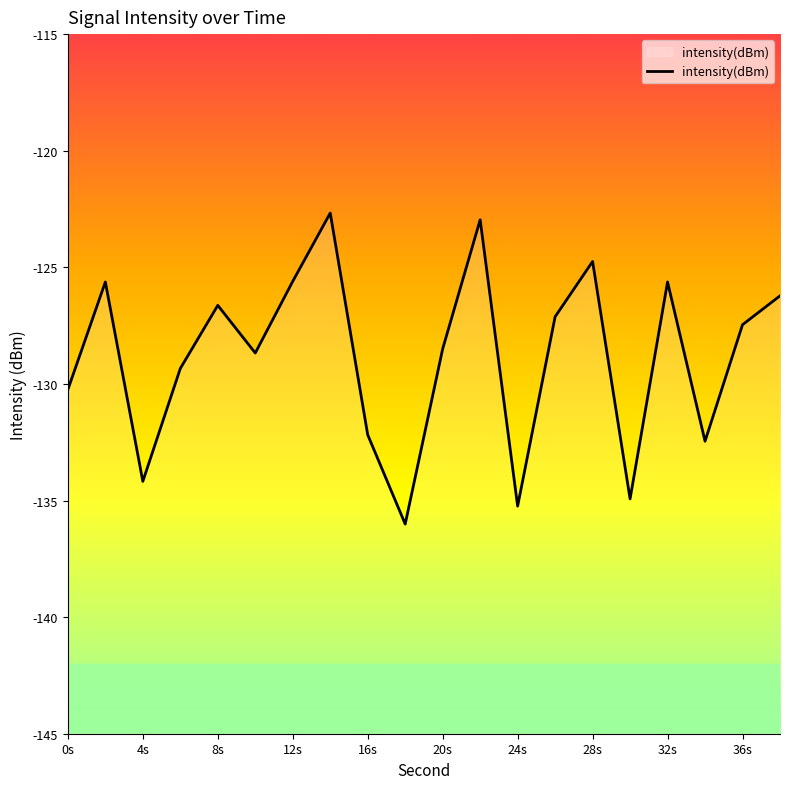

What is the minimum value shown in the chart?

-136.0